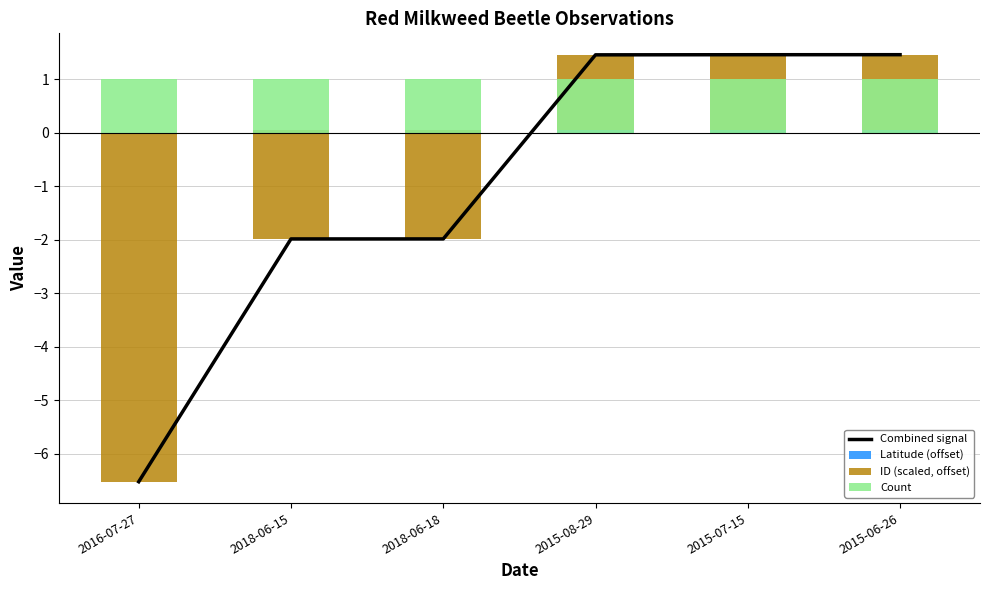

How many data points does each series have?

6